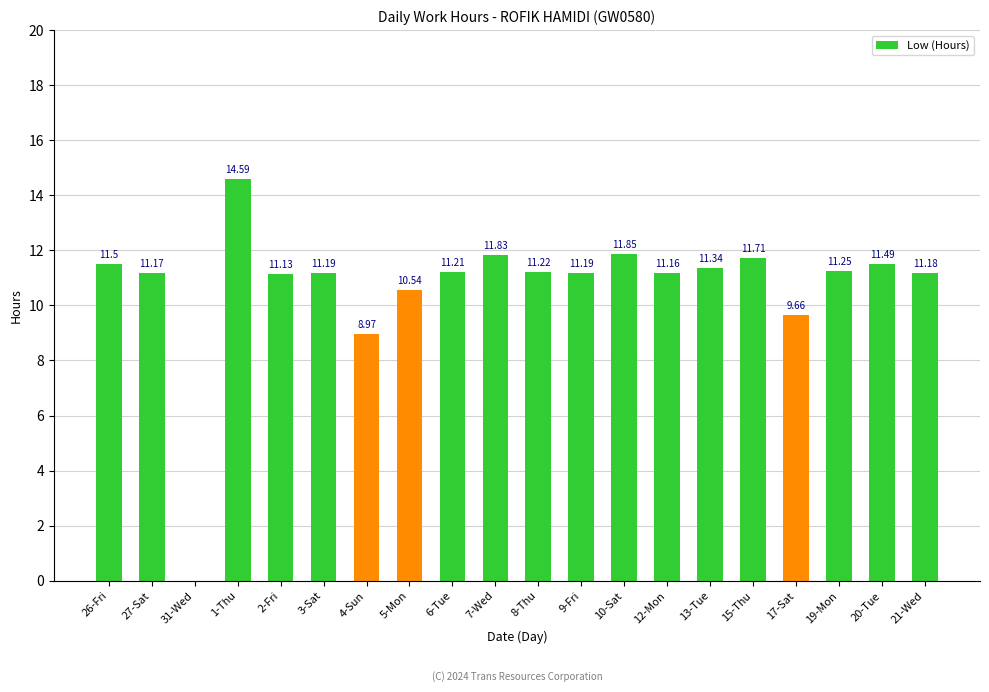

Are the bars grouped side by side (vs. stacked)?

No